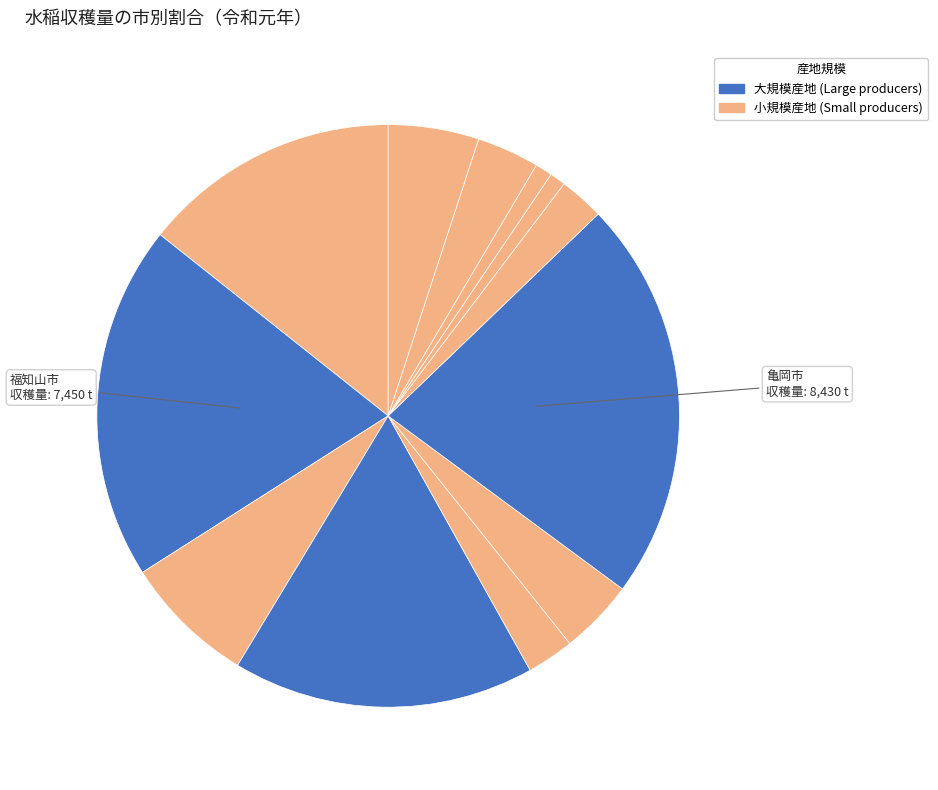

How many segments does this pie chart have?

12